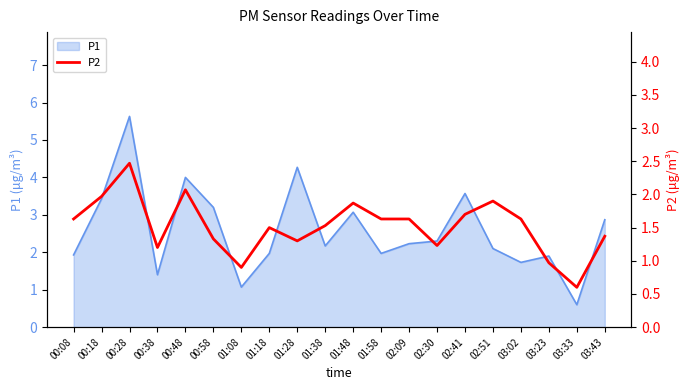

True or false: the data shows 2.2 at 03:02.

False